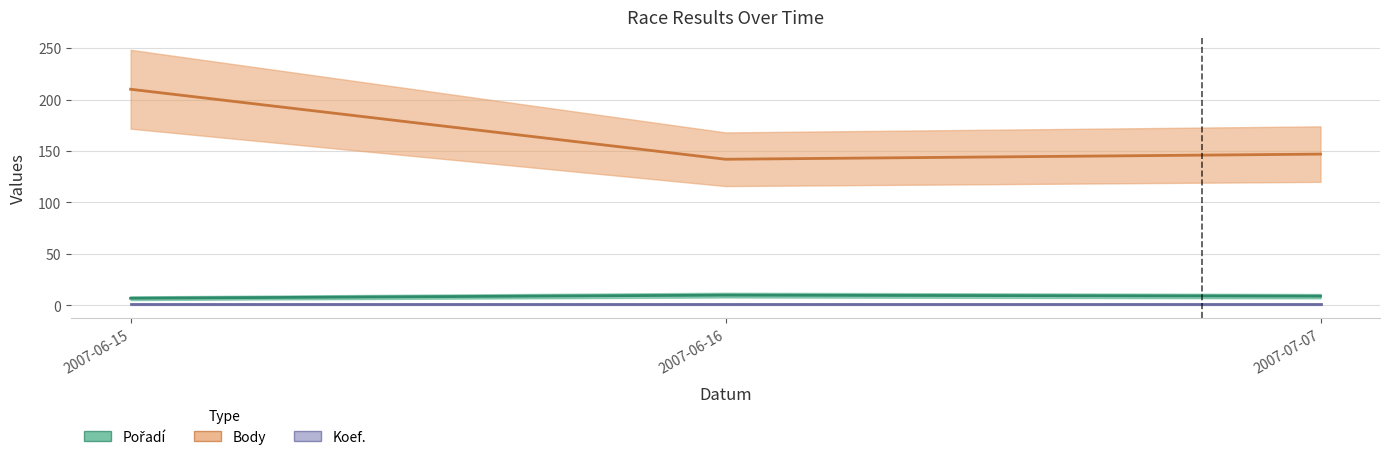

Which series has the largest total across all categories?

Body